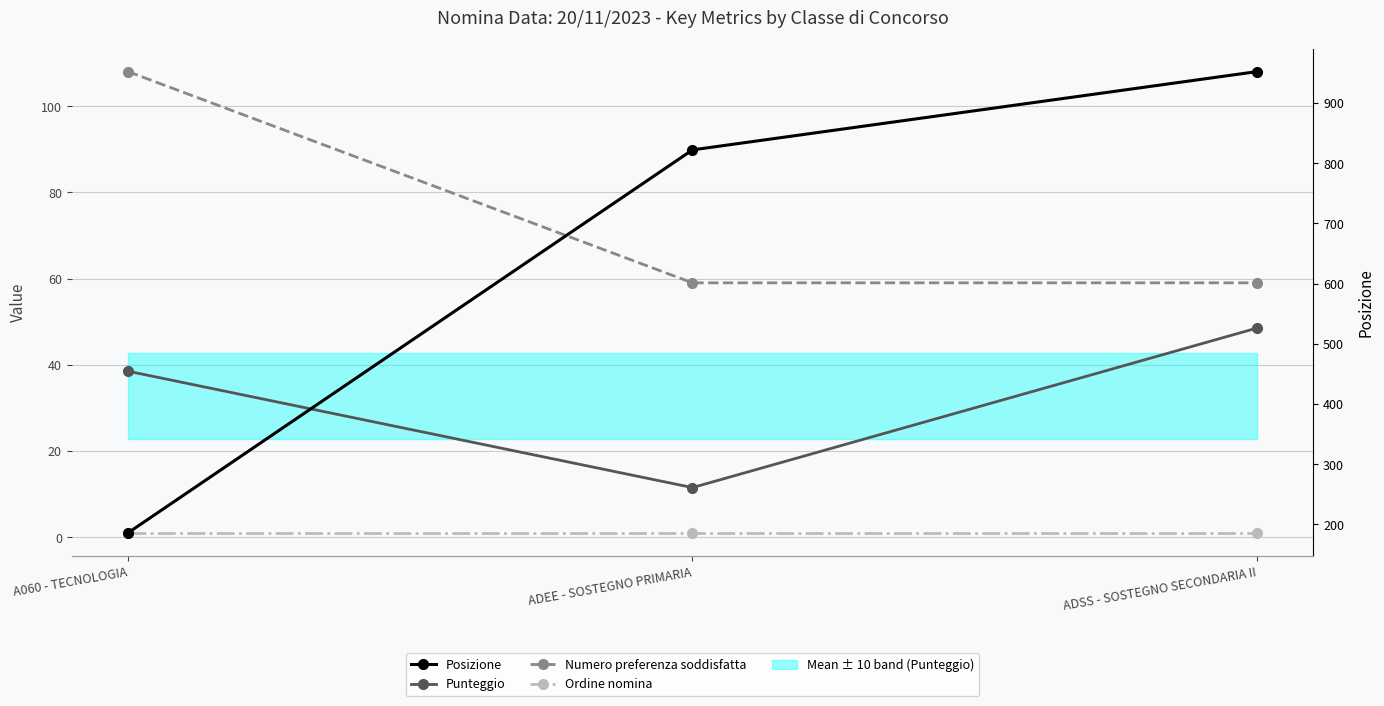

Which has a higher value, ADEE - SOSTEGNO PRIMARIA or ADSS - SOSTEGNO SECONDARIA II?

ADSS - SOSTEGNO SECONDARIA II